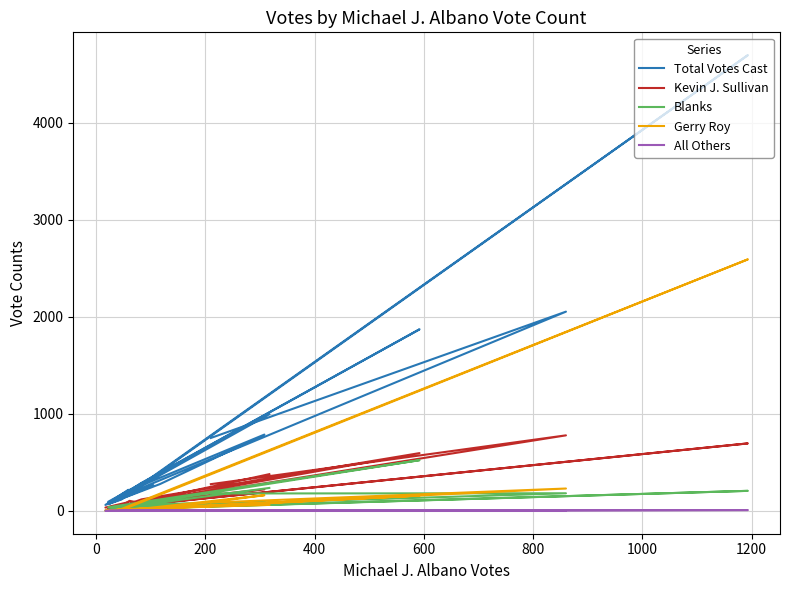

How many values in the All Others series exceed 0?

6